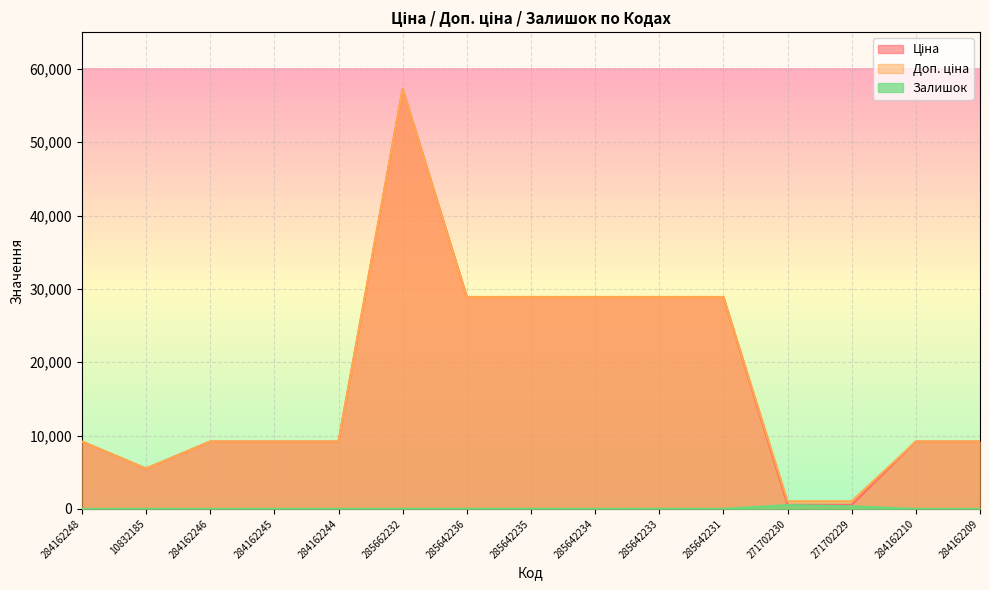

What is the average value of the Ціна series?

17562.5